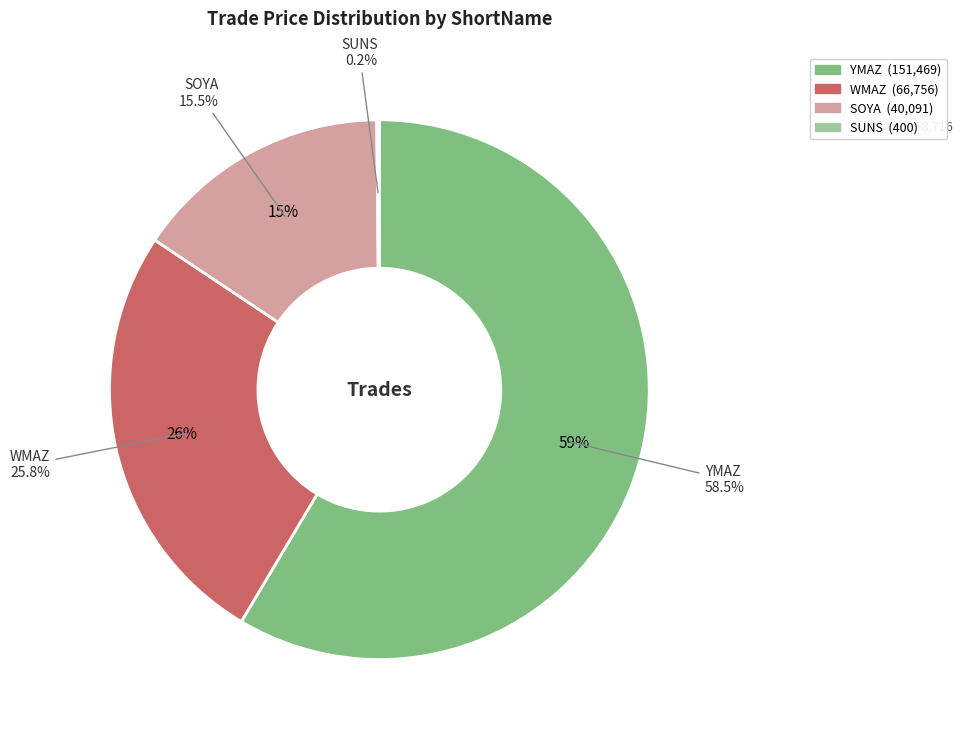

Does 17 account for over 50% of the chart?

No